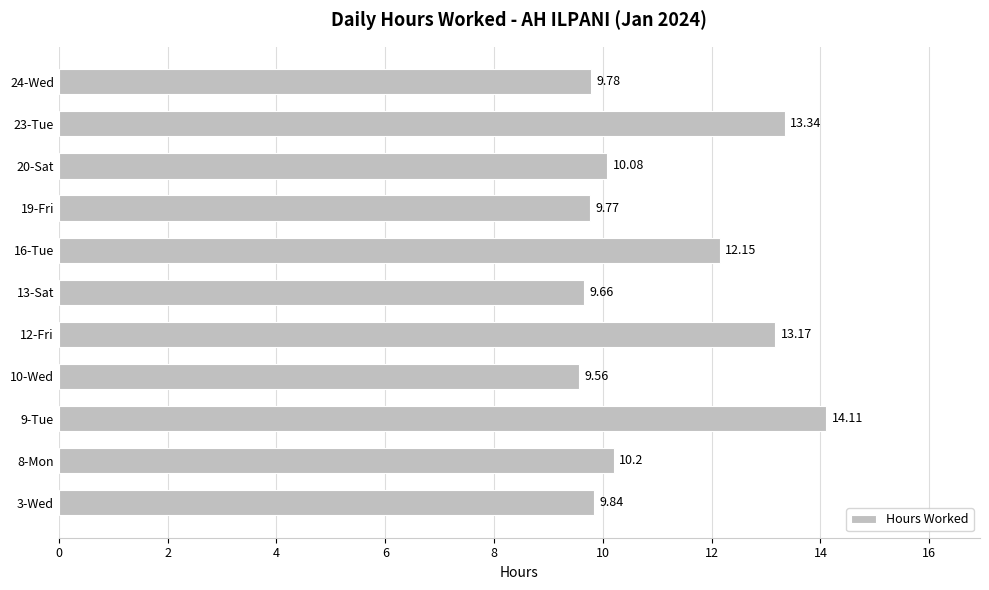

How many distinct data groups are displayed?

1